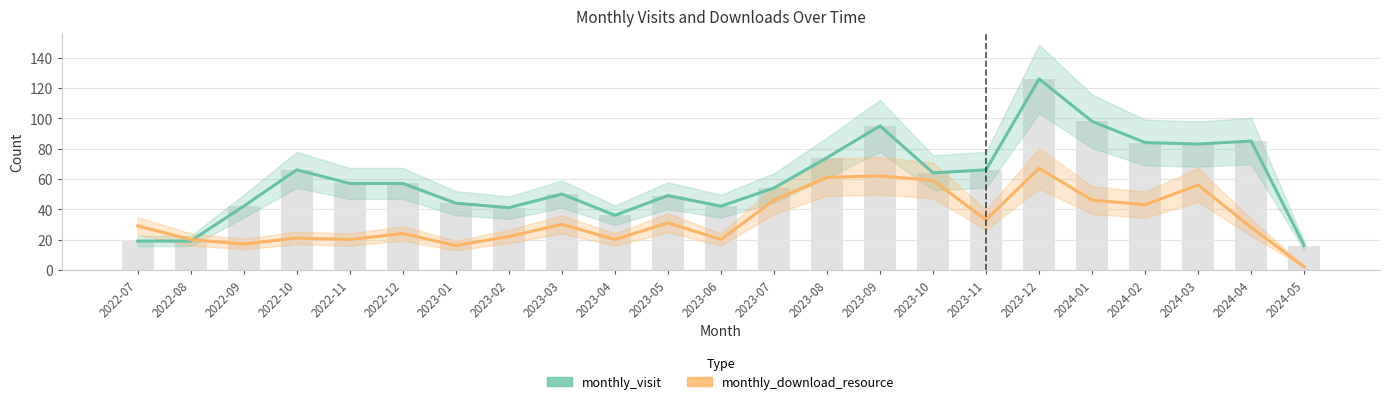

Count the number of data series in this chart.

2